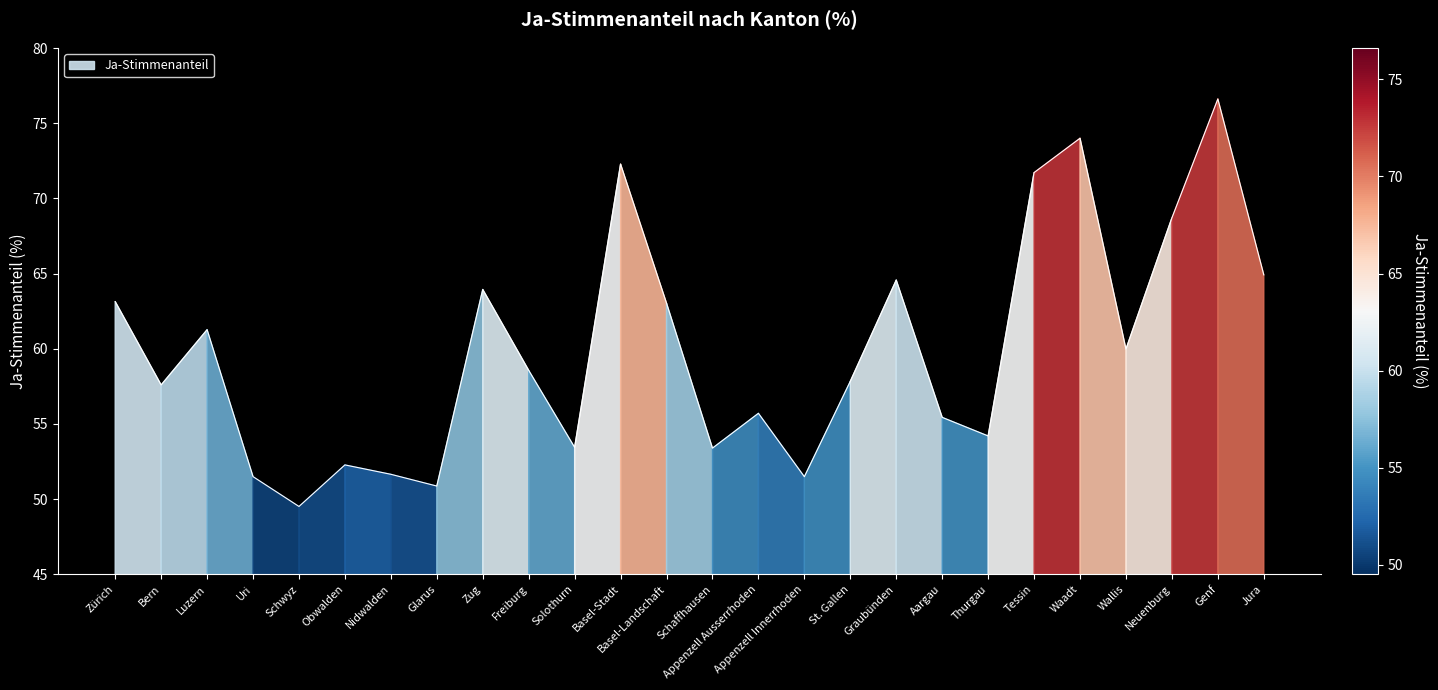

Reading left to right, list all the values displayed in this chart.

Zürich=63.1	Bern=57.6	Luzern=61.3	Uri=51.5	Schwyz=49.5	Obwalden=52.3	Nidwalden=51.6	Glarus=50.9	Zug=63.9	Freiburg=58.6	Solothurn=53.4	Basel-Stadt=72.3	Basel-Landschaft=63.0	Schaffhausen=53.4	Appenzell Ausserrhoden=55.7	Appenzell Innerrhoden=51.5	St. Gallen=57.8	Graubünden=64.6	Aargau=55.4	Thurgau=54.2	Tessin=71.7	Waadt=74.0	Wallis=60.0	Neuenburg=68.7	Genf=76.6	Jura=64.9